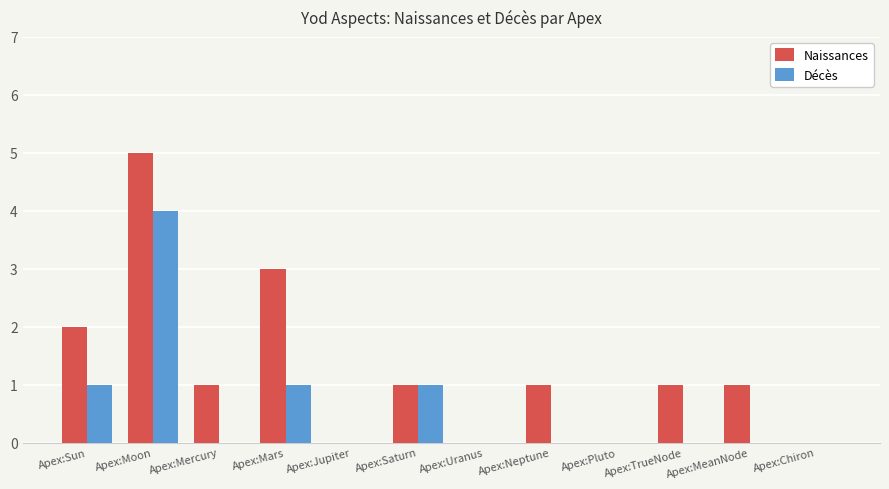

What is the sum of all Décès values?

7